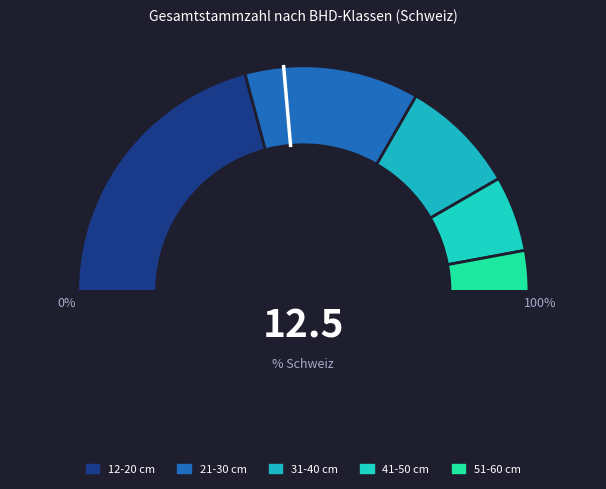

Which slice is the smallest?

91-100 cm